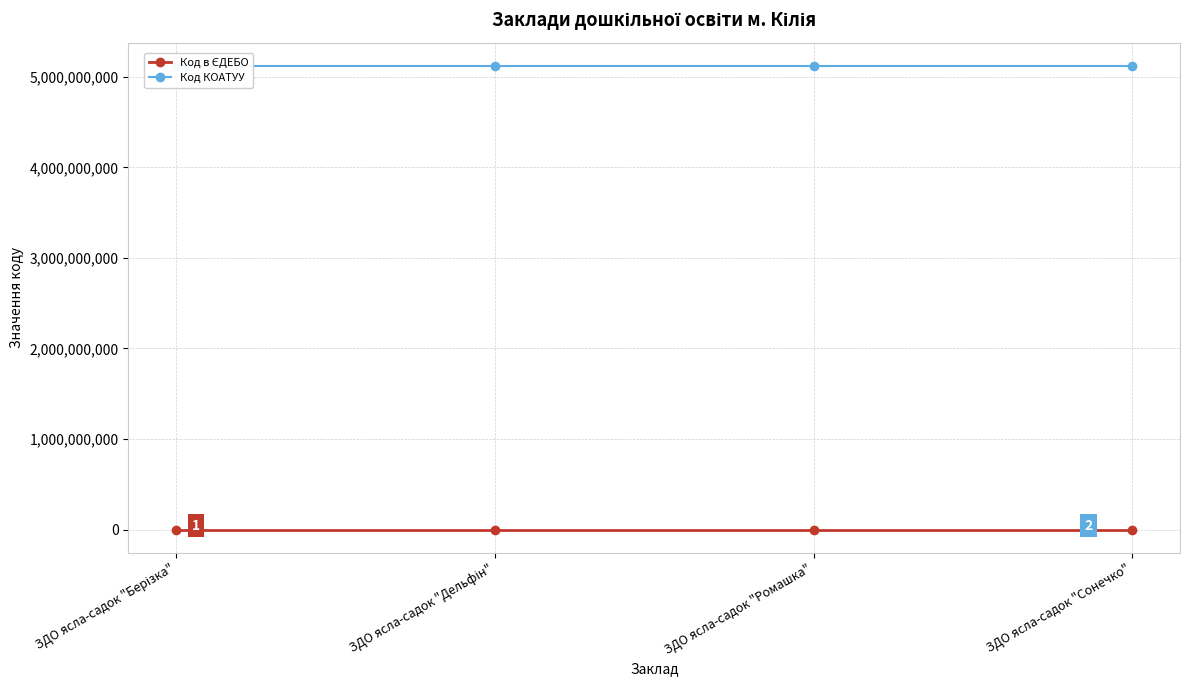

True or false: Код КОАТУУ and Код в ЄДЕБО intersect in this chart.

False